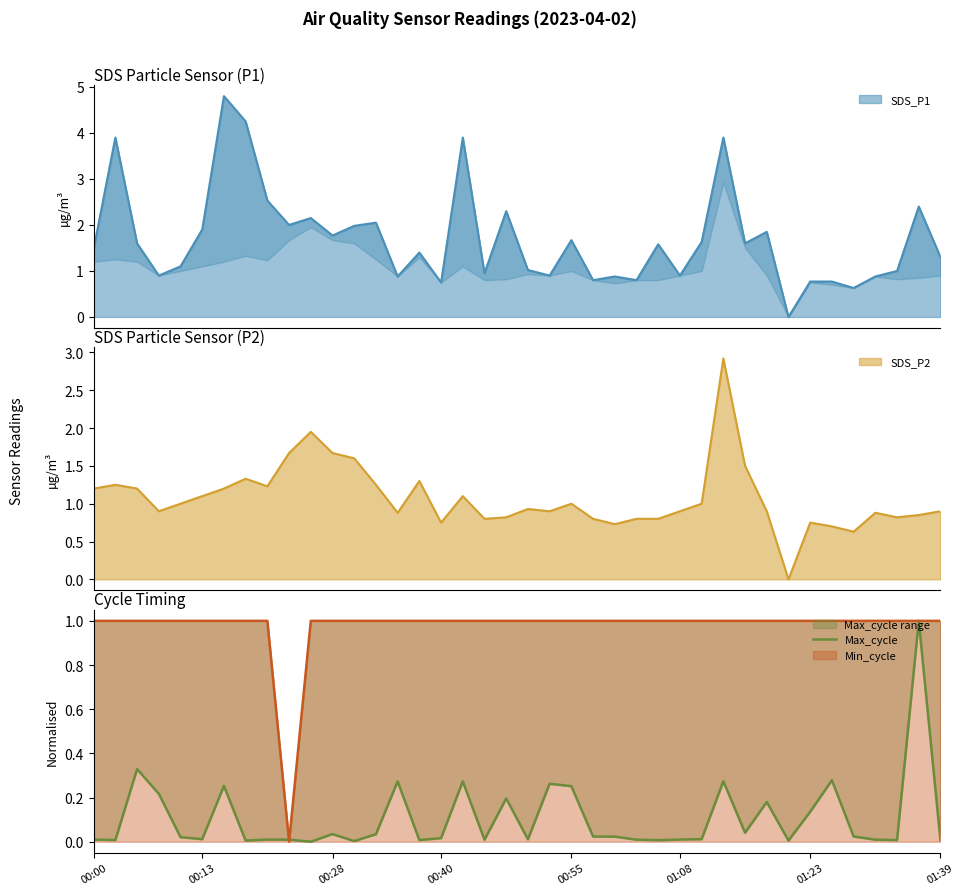

What is the value of the 18th point from the left?

0.3